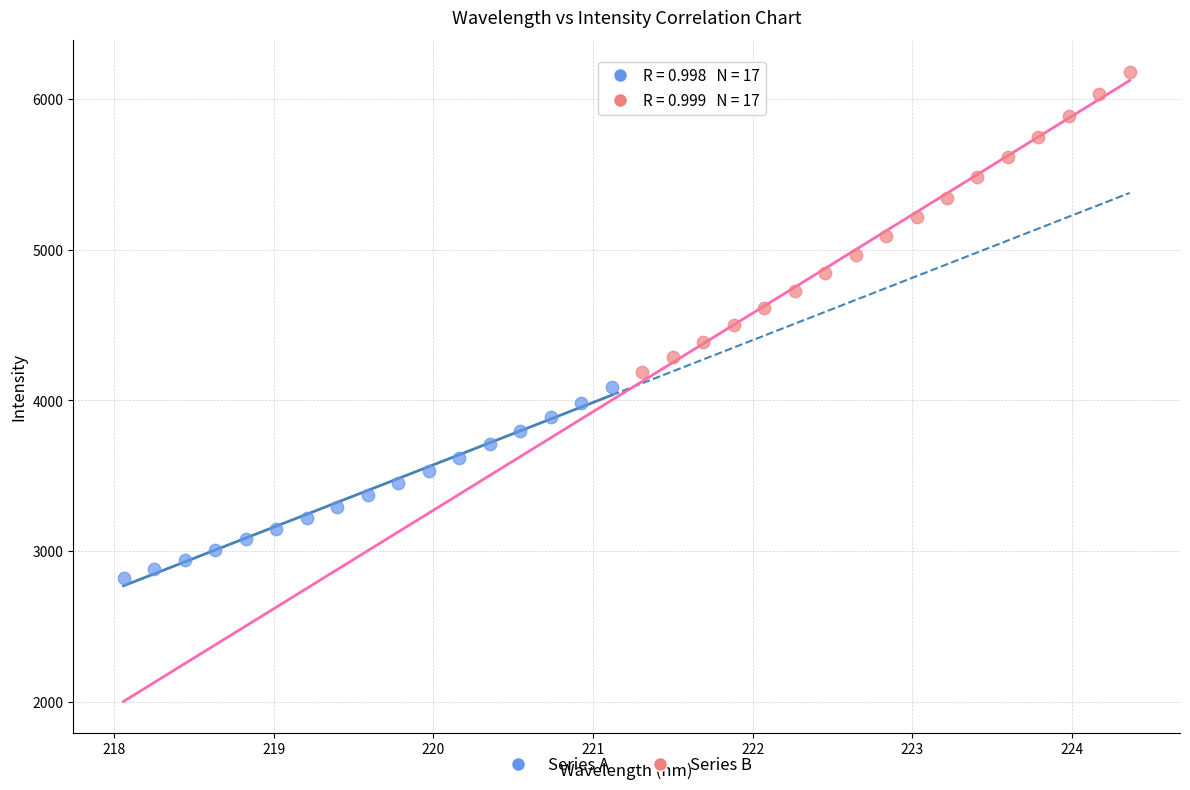

Which series contains the highest Y value?

Series B